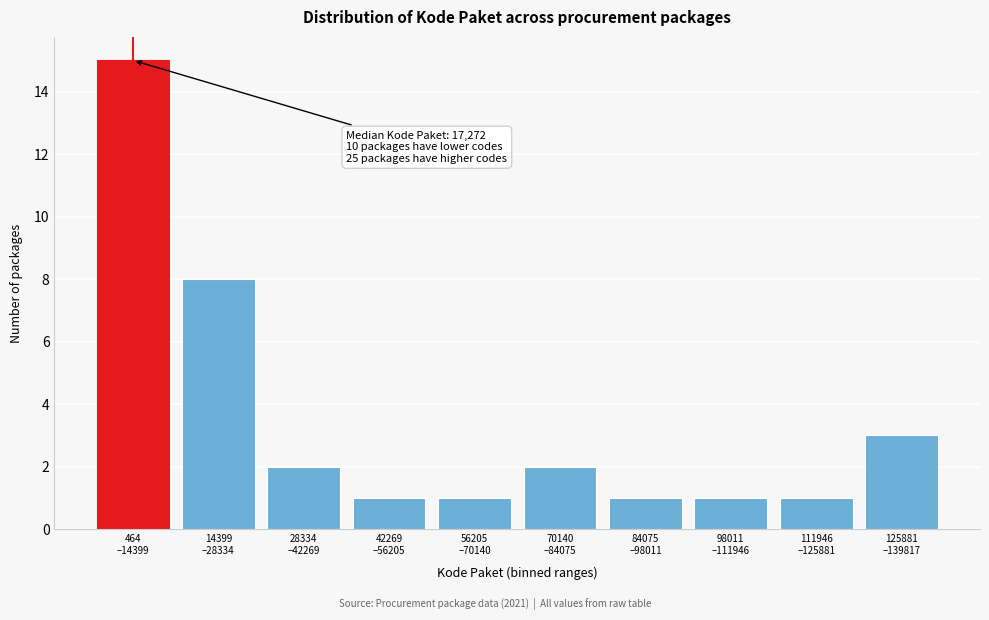

Reading right to left, transcribe all the data shown in this chart.

3	1	1	1	2	1	1	2	8	15